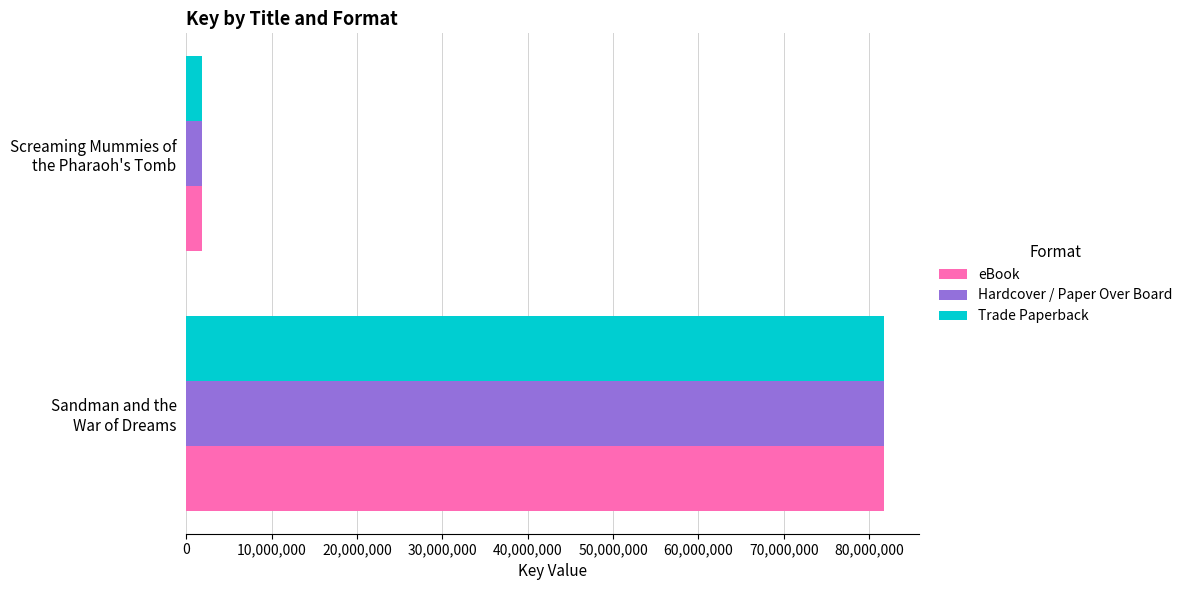

What is the lowest value of the Trade Paperback series?

1819170